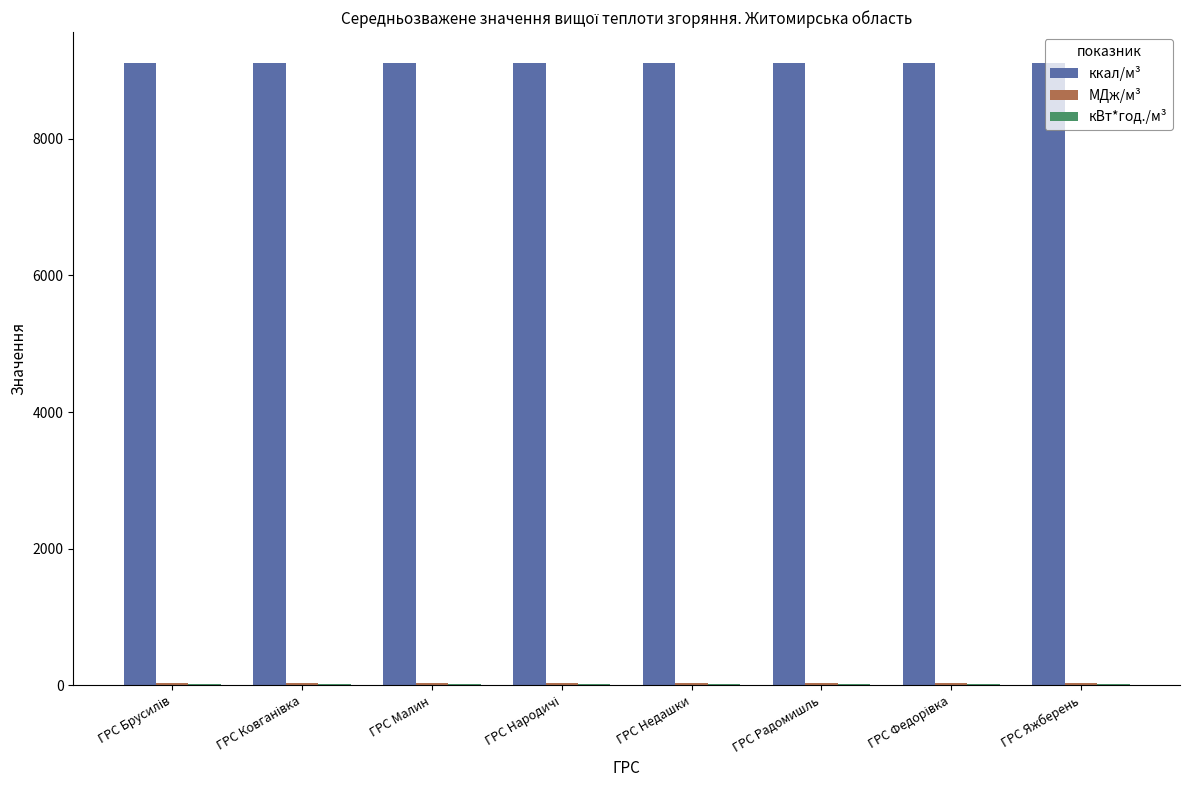

What is the greatest value displayed?

9107.8